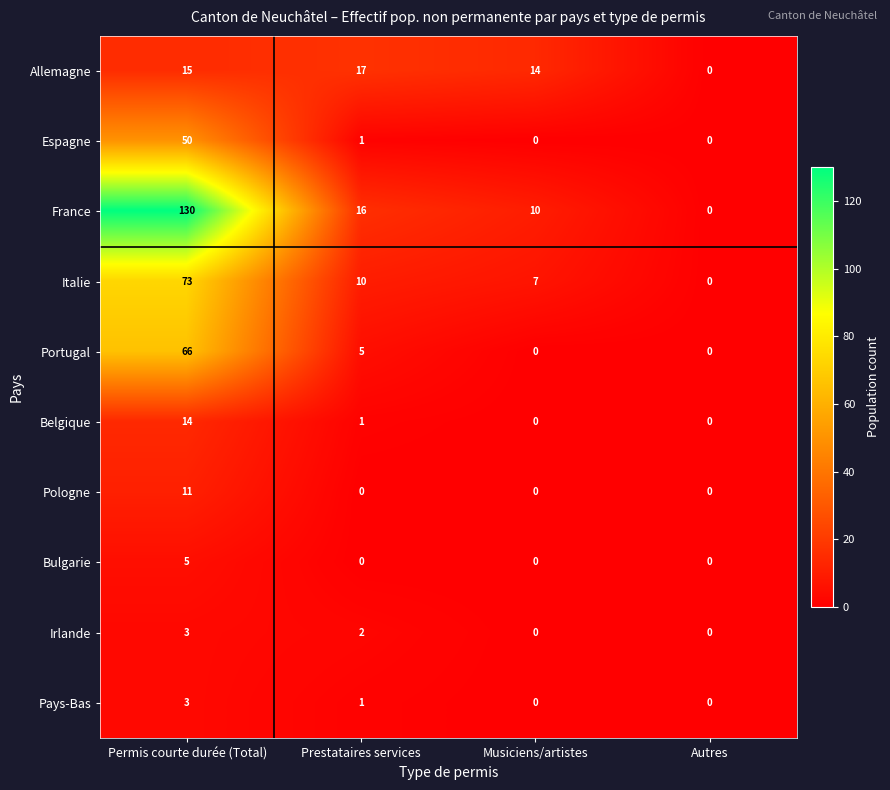

Which series has the largest total across all categories?

France